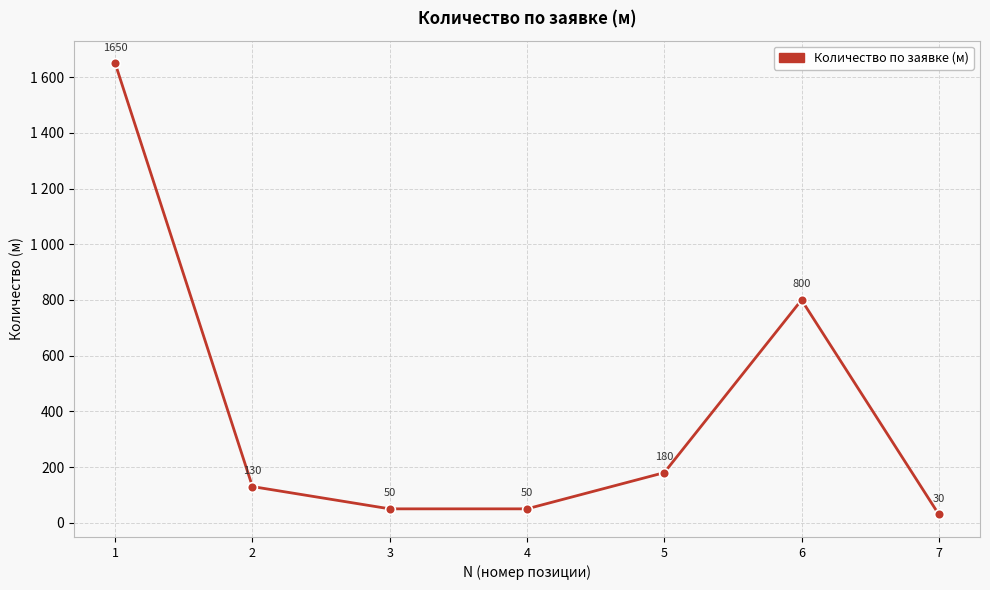

Does the chart have visible grid lines?

Yes